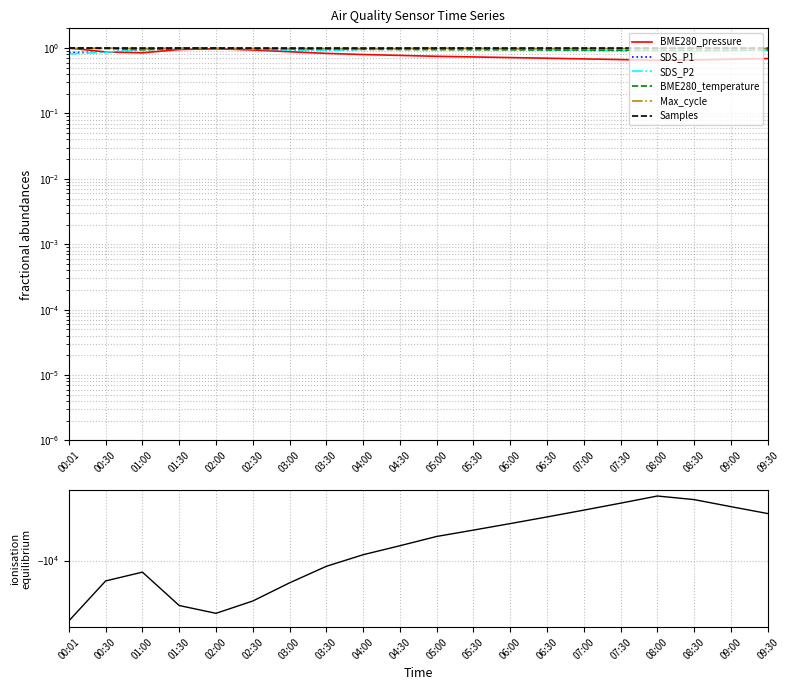

How many times do Samples and SDS_P1 cross each other?

4